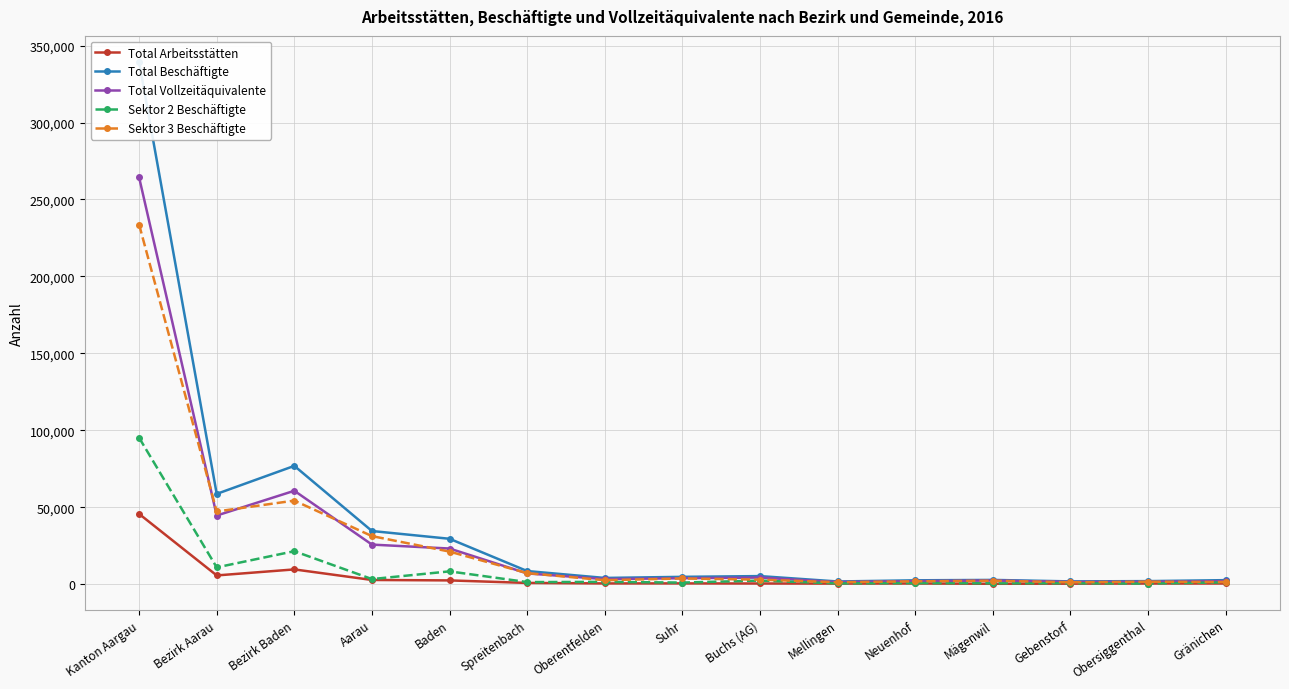

At which category does the chart reach its minimum across all series?

Mägenwil